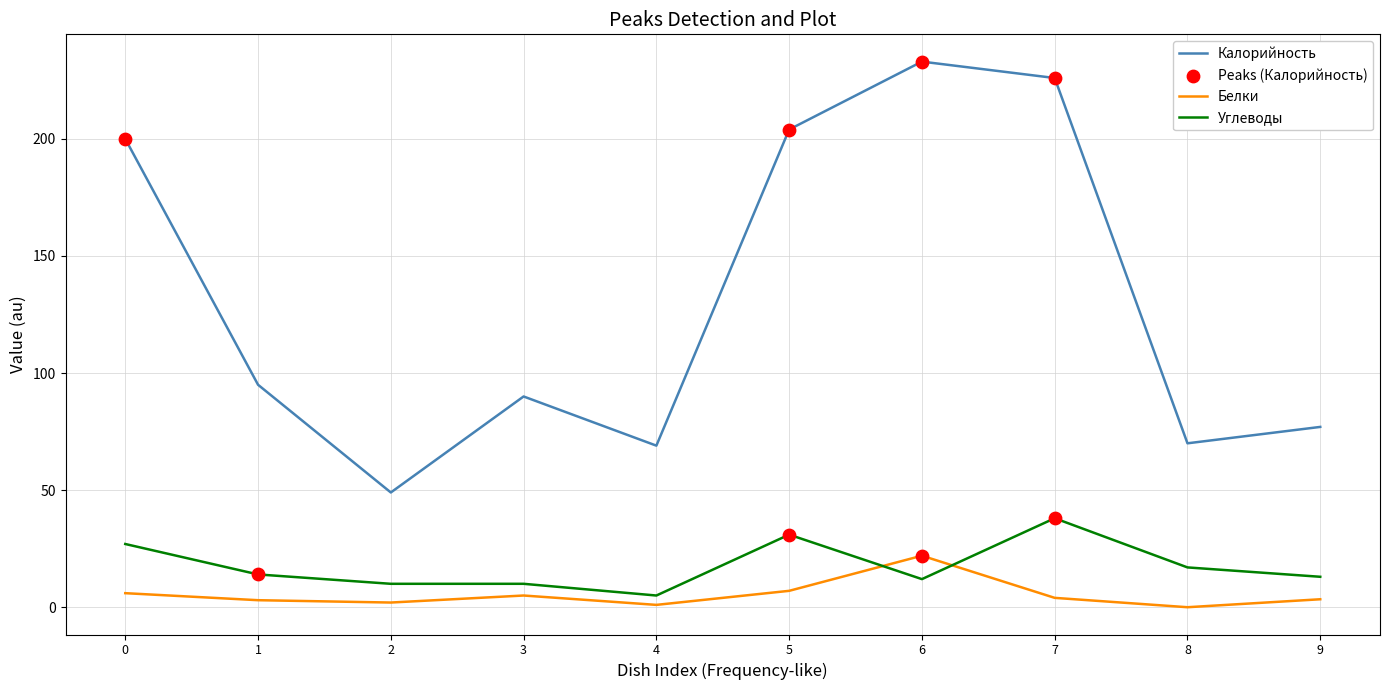

Which series changed the most between 7 and 9?

Калорийность